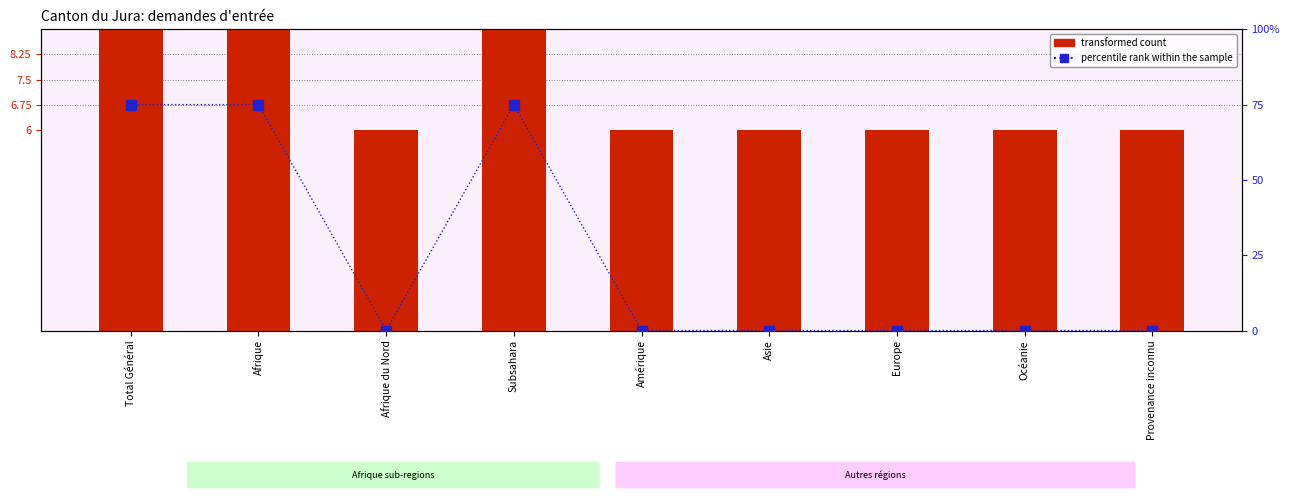

Does the chart contain stacked bars?

No